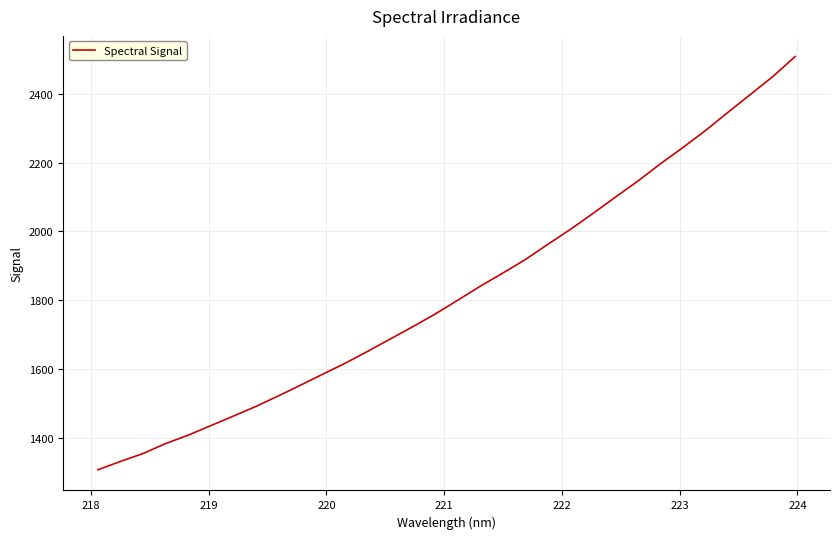

What is the minimum value shown in the chart?

1306.0